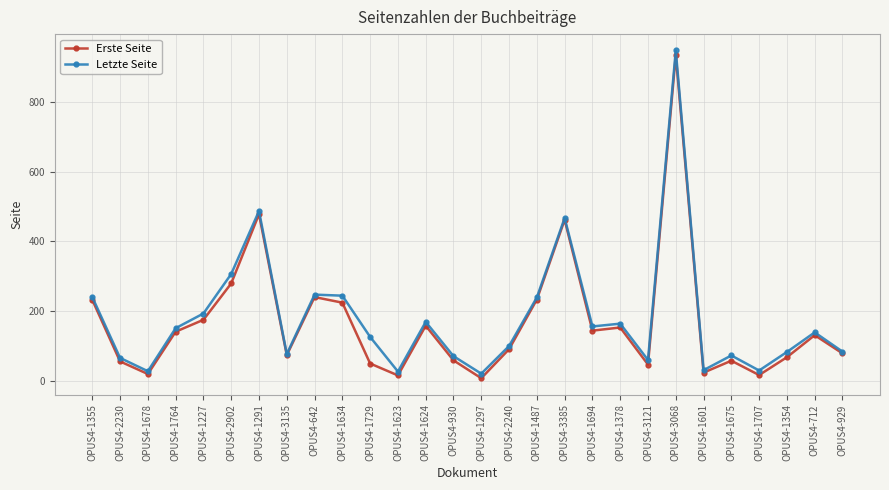

Where does the Erste Seite series first go above 132?

OPUS4-1355